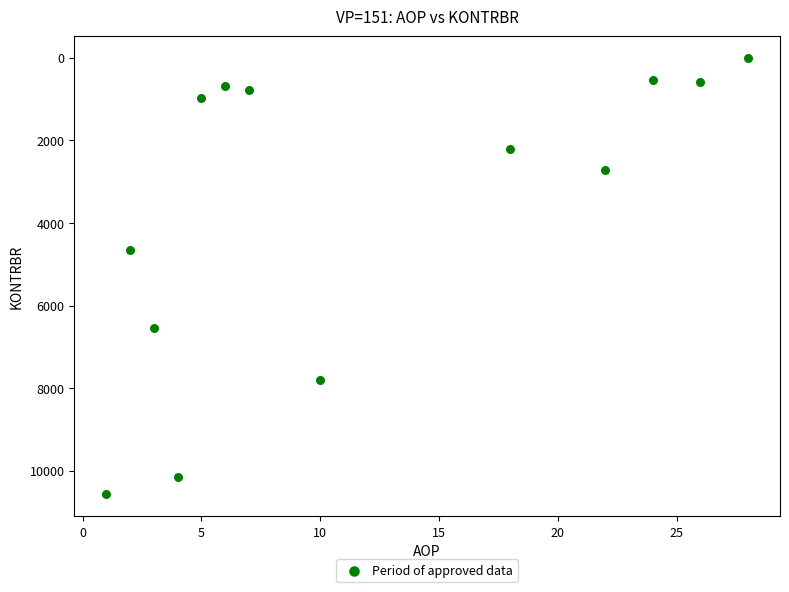

What is the range of X values (max minus min)?

27.0